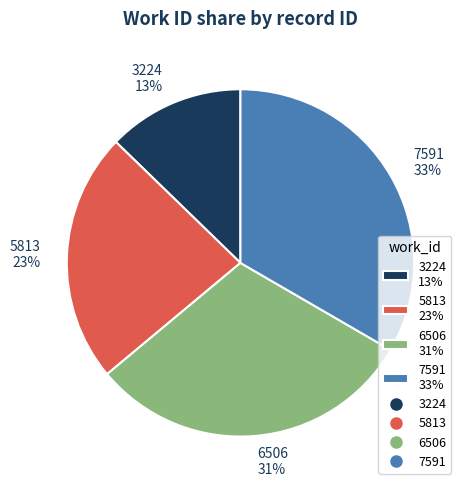

Is 5813 the majority of the pie?

No